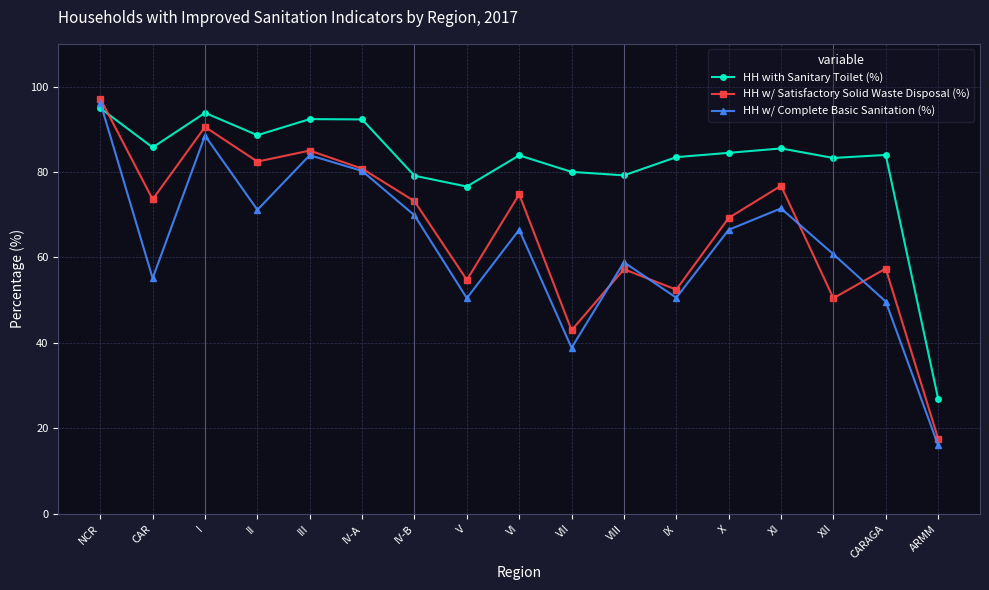

What is the label of the 17th point from the left?

ARMM